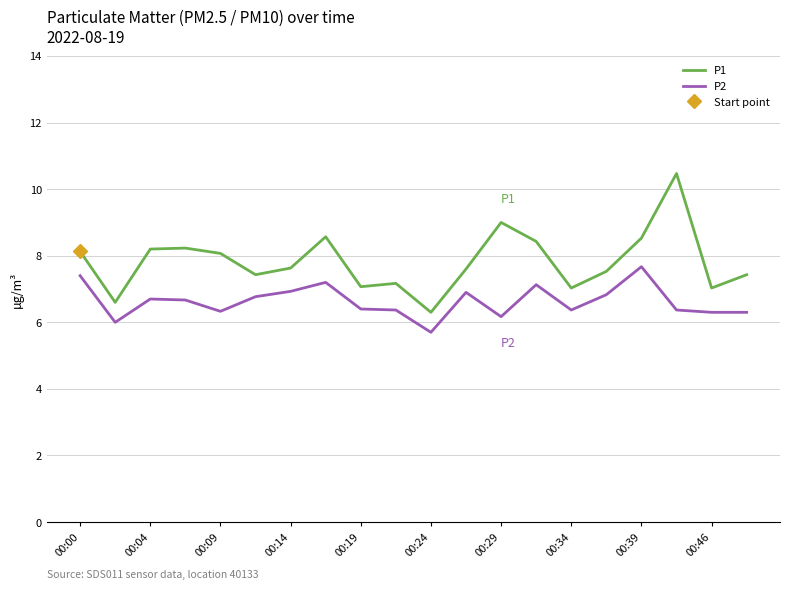

Which category has the lowest value in the P1 series?

00:24